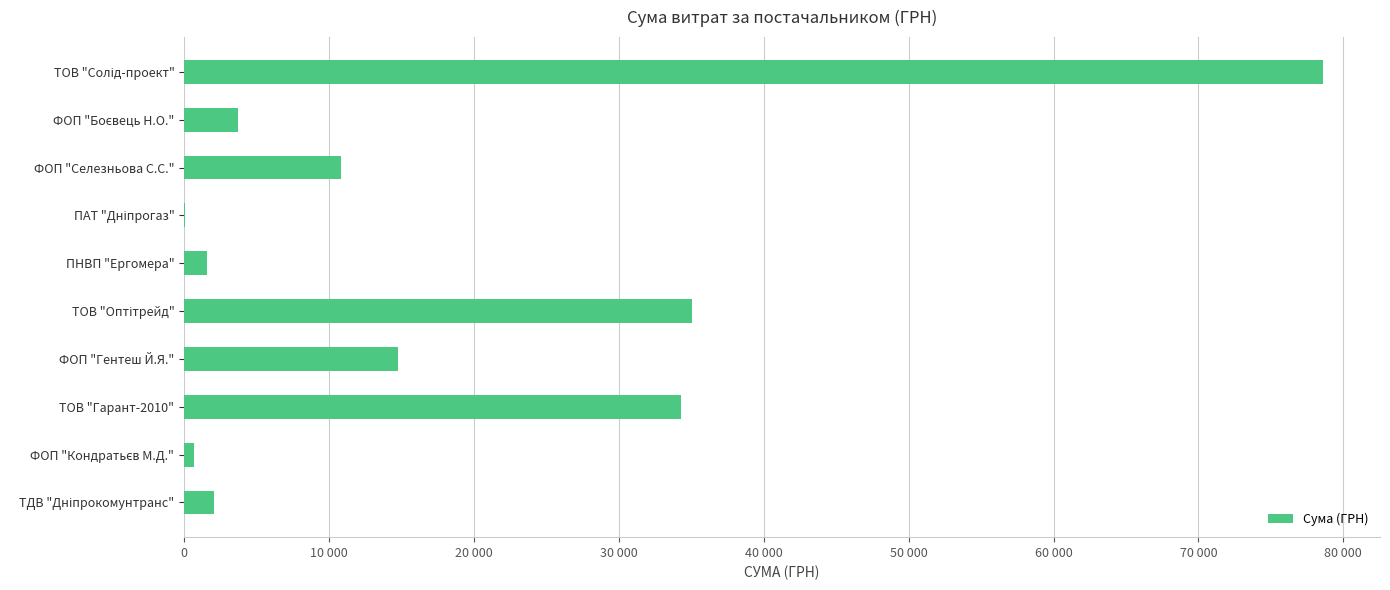

What is the sum of all values?

181666.2